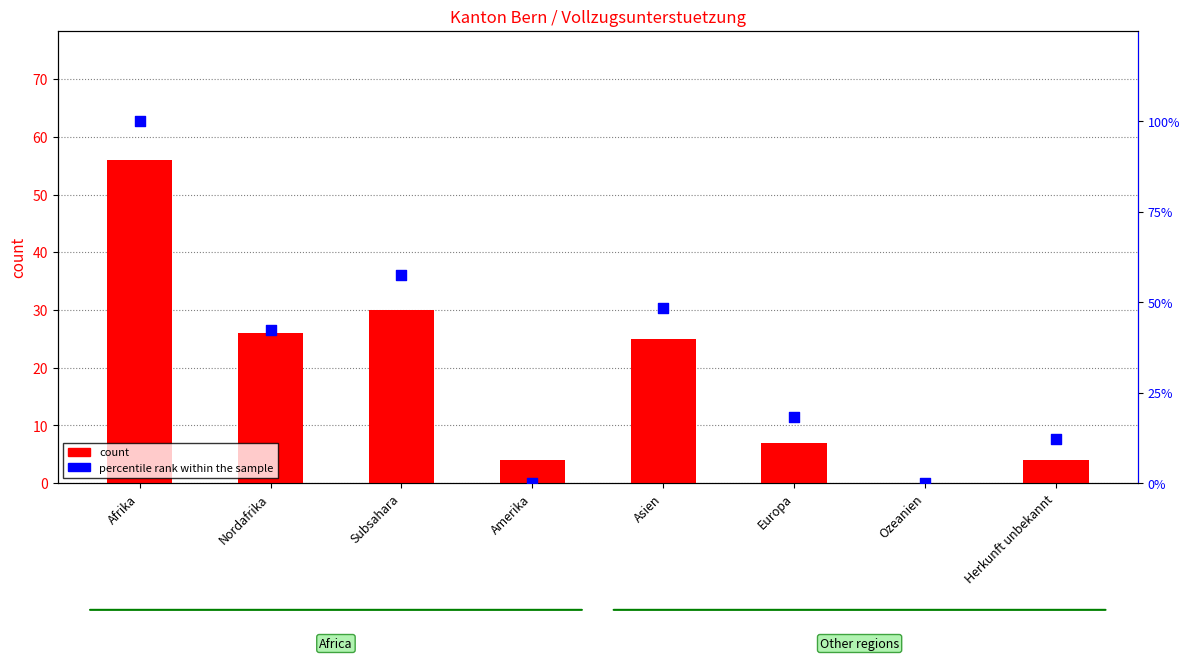

Which series has the largest total across all categories?

percentile rank within the sample